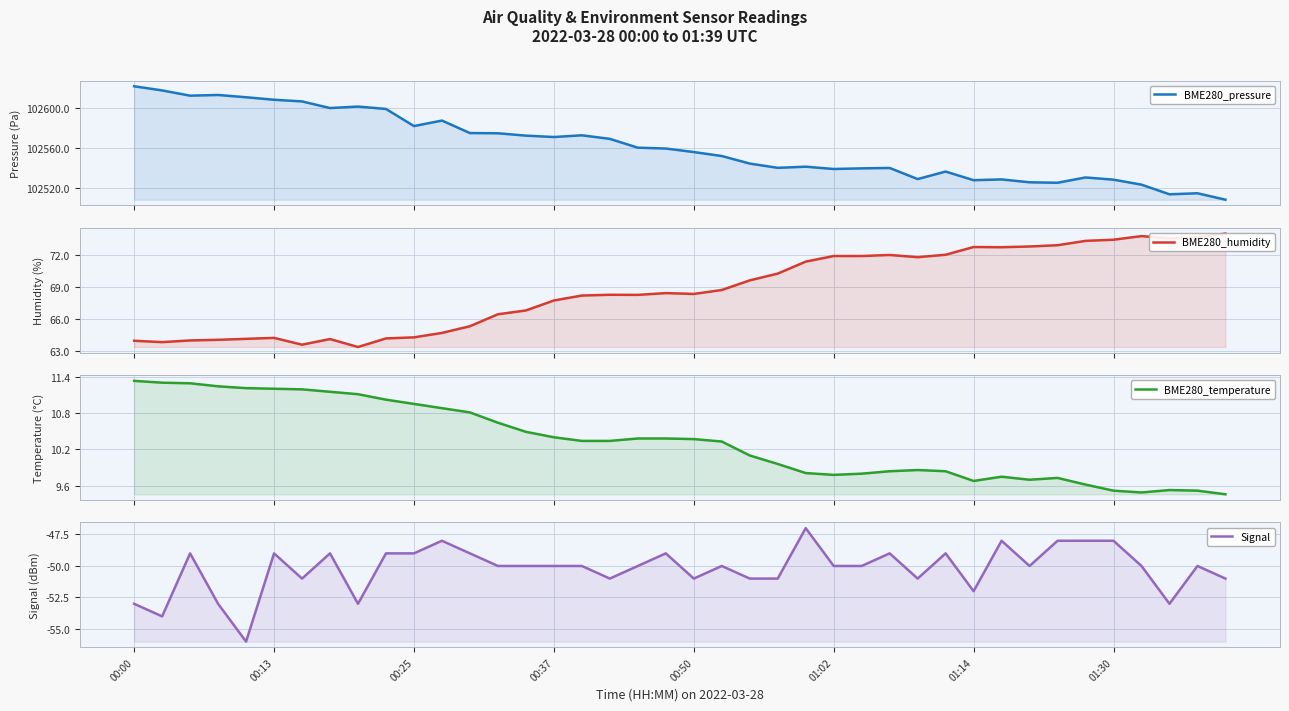

List the series in order of their peak value, lowest first.

Signal, BME280_temperature, BME280_humidity, BME280_pressure